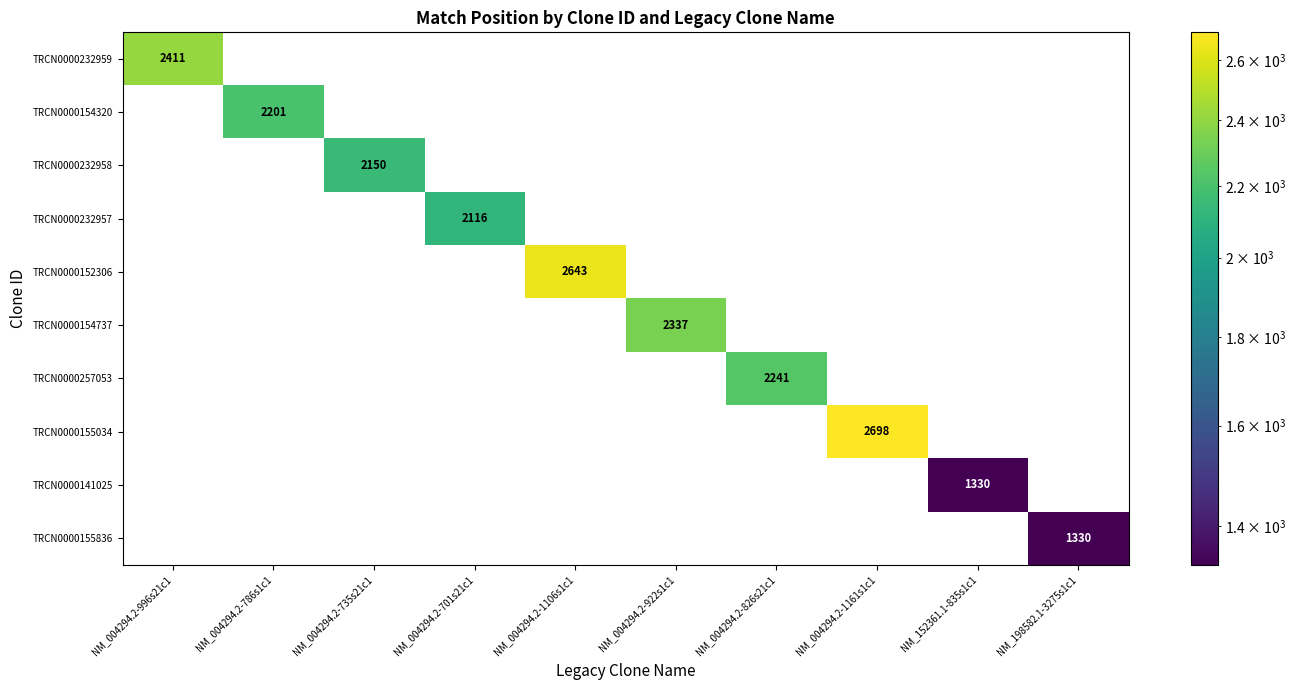

Is it true that TRCN0000154737 equals 1542 at NM_004294.2-922s1c1?

False